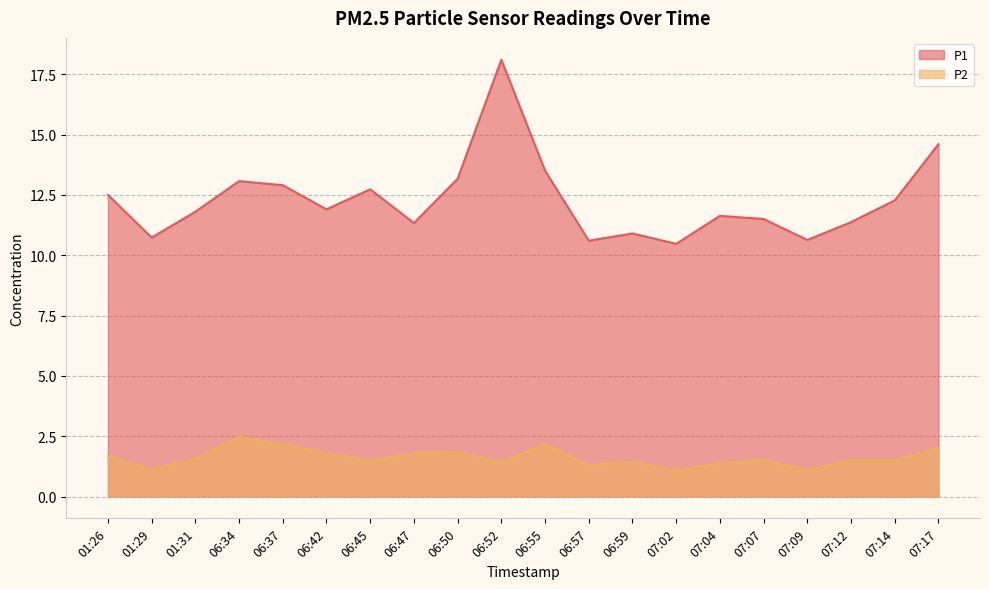

True or false: P2 and P1 intersect in this chart.

False